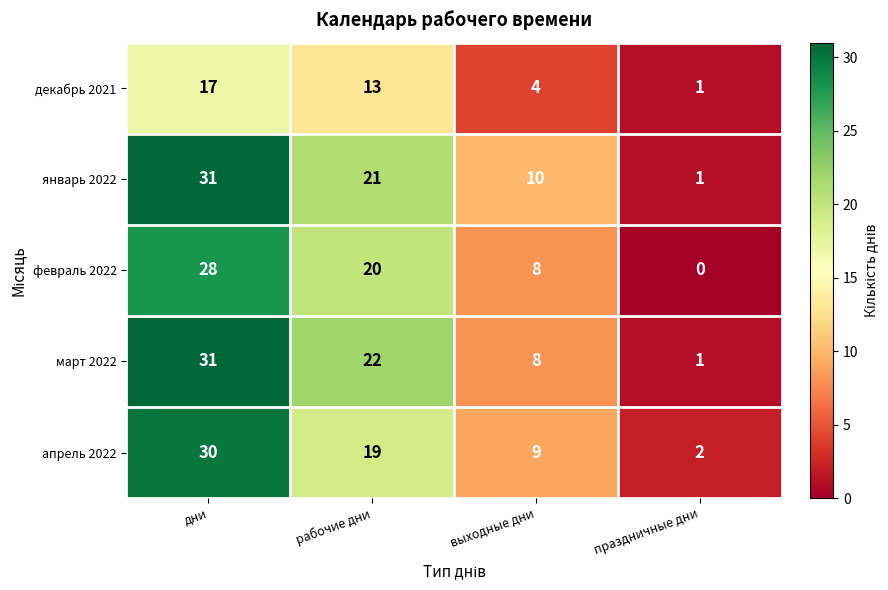

What is the total value across all series at выходные дни?

39